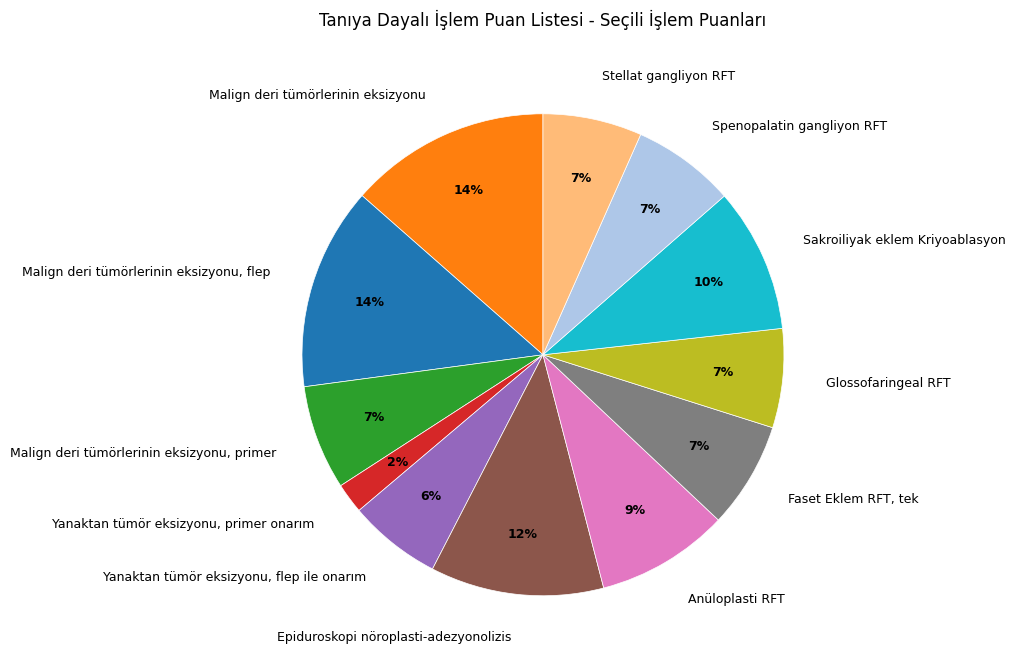

Is the sum of Malign deri tümörlerinin eksizyonu and Spenopalatin gangliyon RFT greater than half?

No